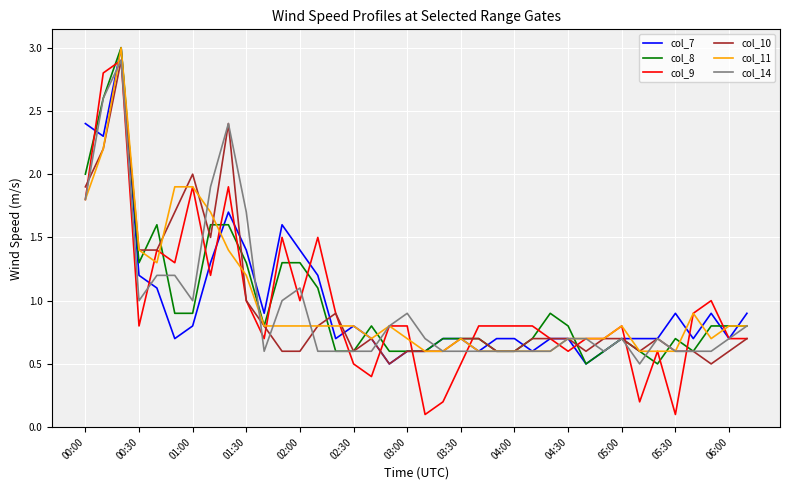

Which series has the widest spread of values?

col_9